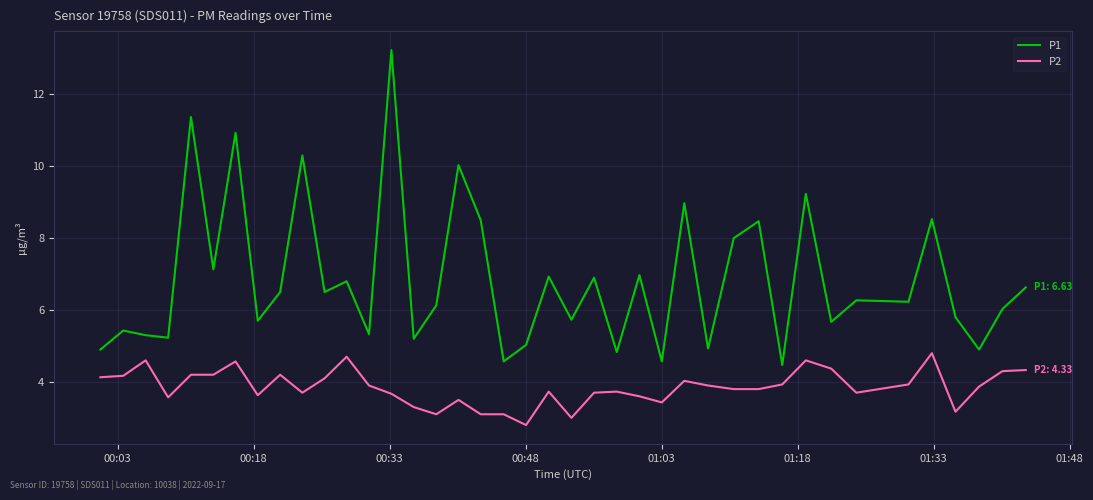

Which series has the largest range (max minus min)?

P1